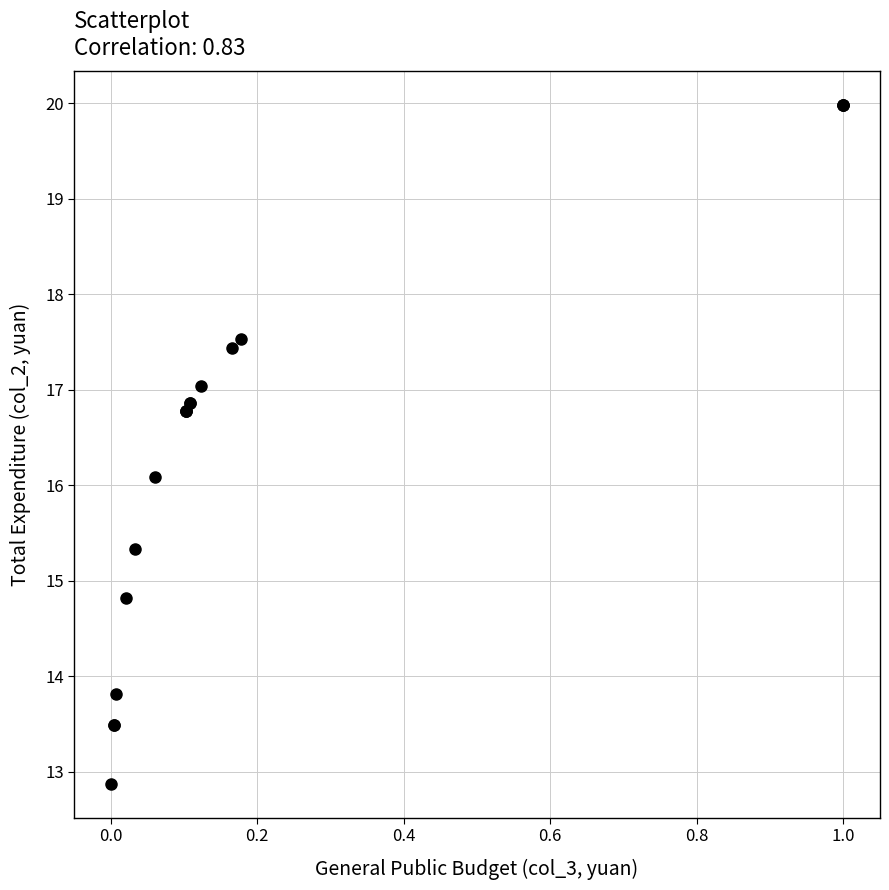

What Y value in the scatter plot is closest to 16?

16.1